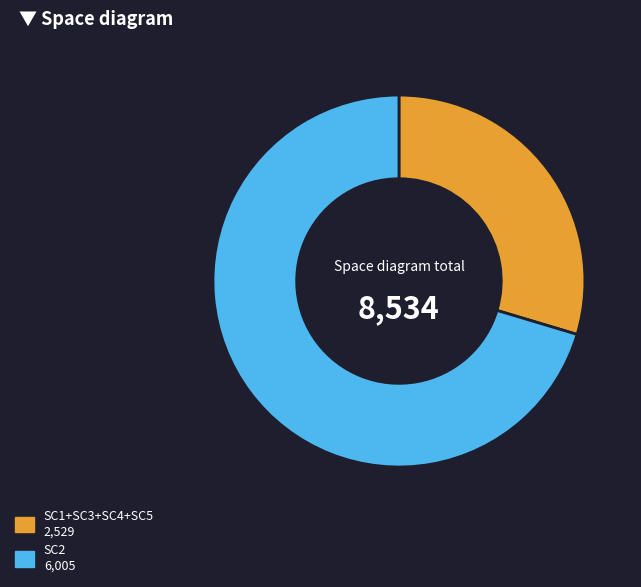

Is there a majority slice in this chart?

Yes